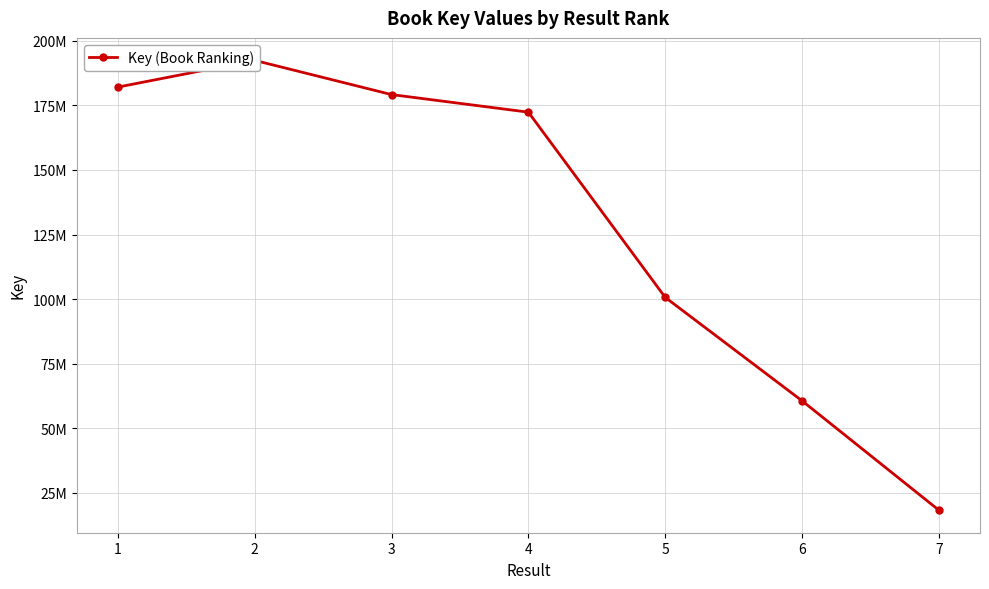

True or false: there are more than 2 points higher than both neighbors.

False